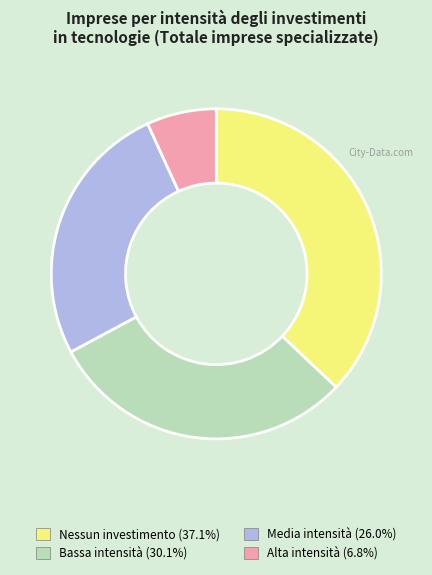

Does any single category account for the majority?

No